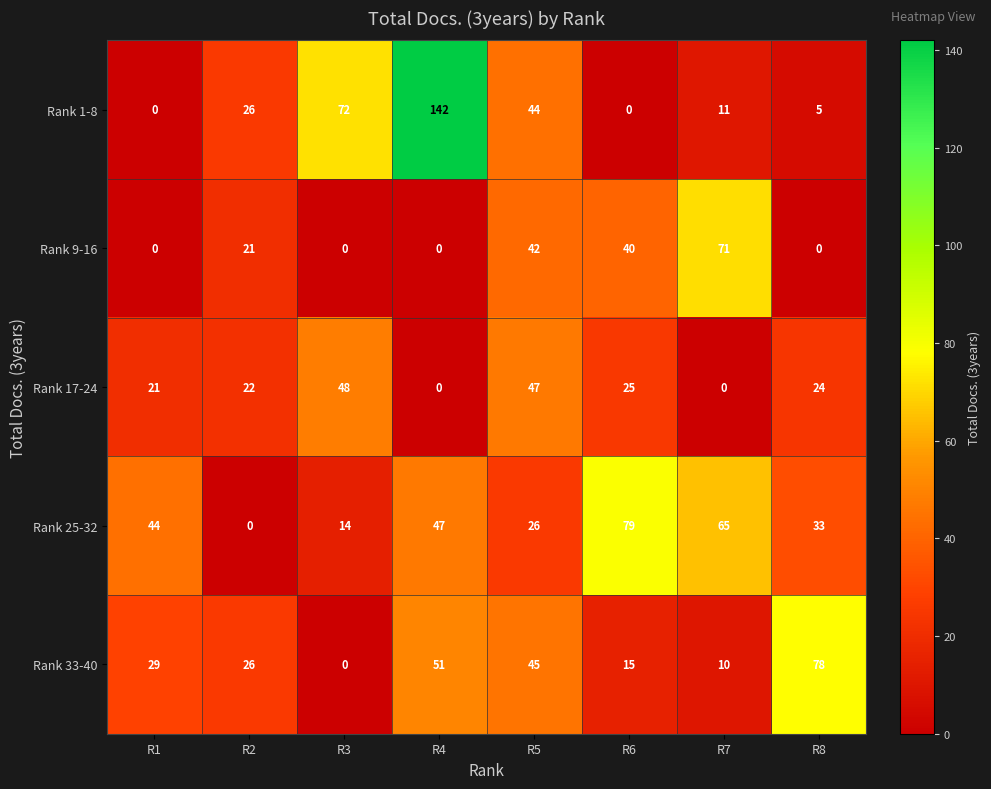

At which label is Rank 1-8 closest to 71?

R3